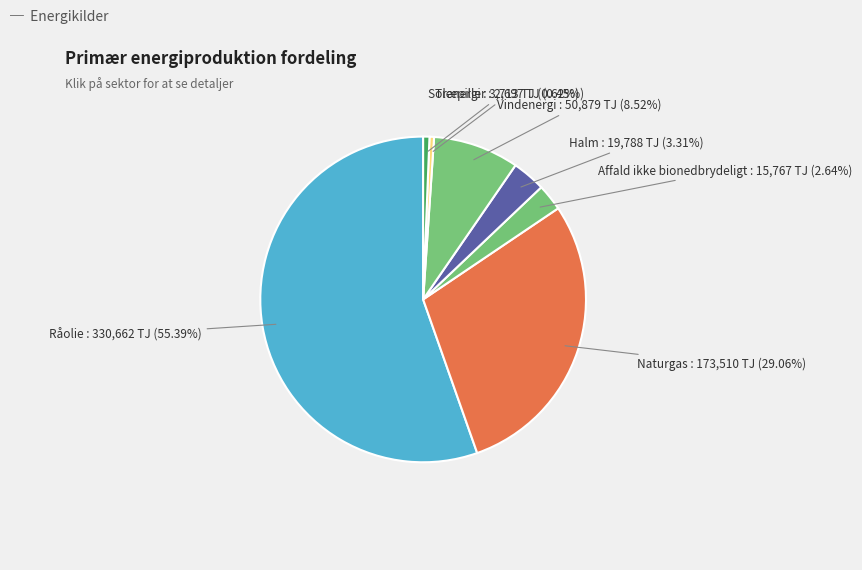

Which slice is the largest?

Råolie